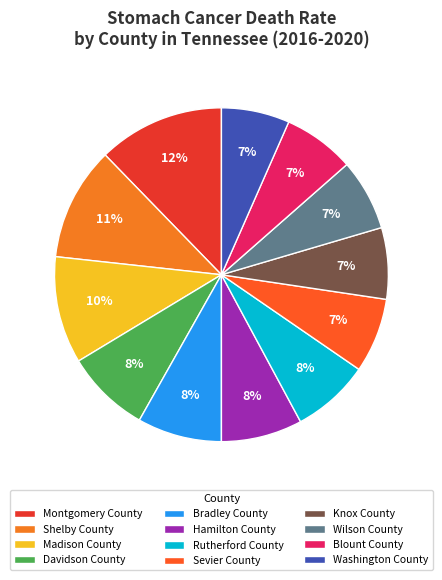

To the nearest percent, what is the difference between the Bradley County and Sevier County slice percentages?

1%